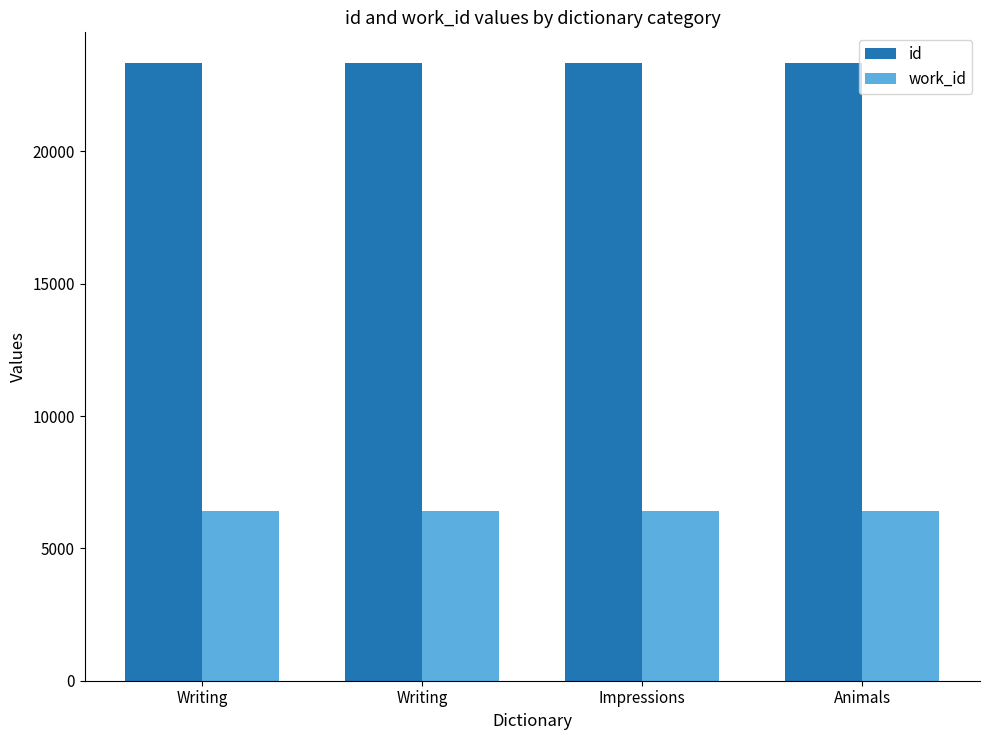

What are all the series names shown in the legend?

id, work_id